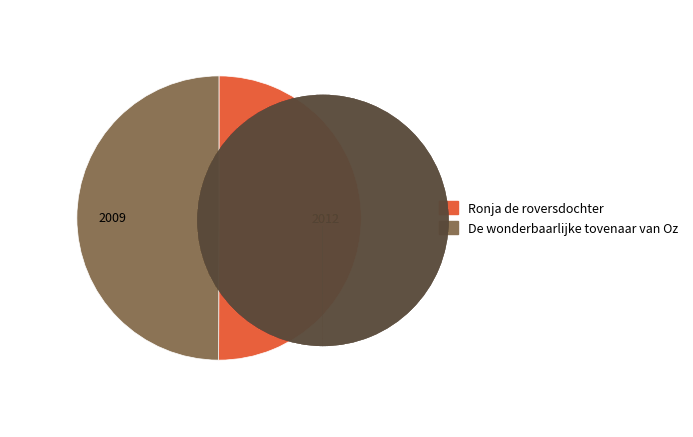

What is the smallest slice in the pie chart?

De wonderbaarlijke tovenaar van Oz